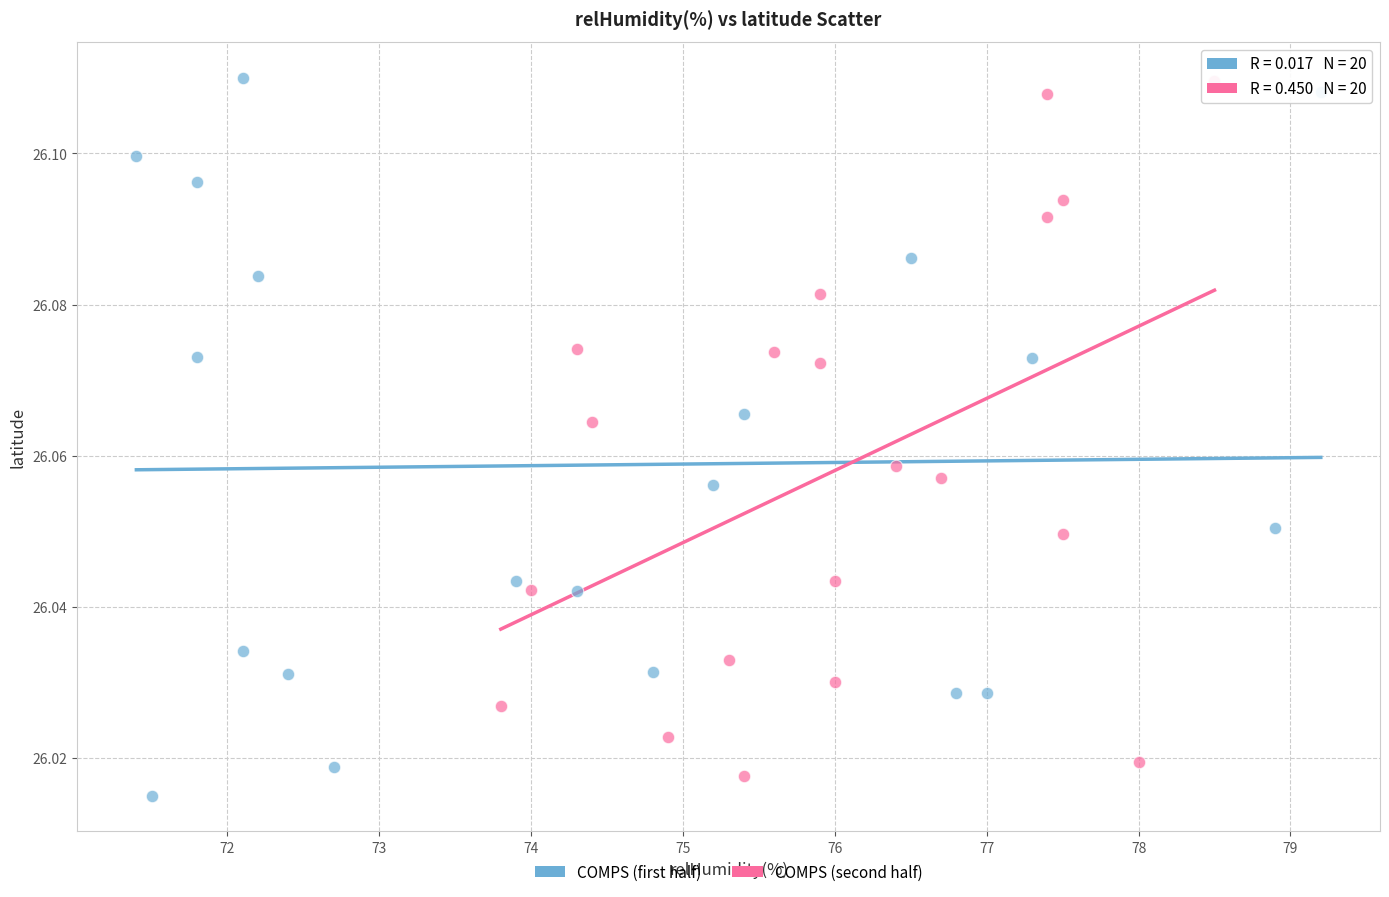

What are all the series names shown in the legend?

COMPS (first half), COMPS (second half)